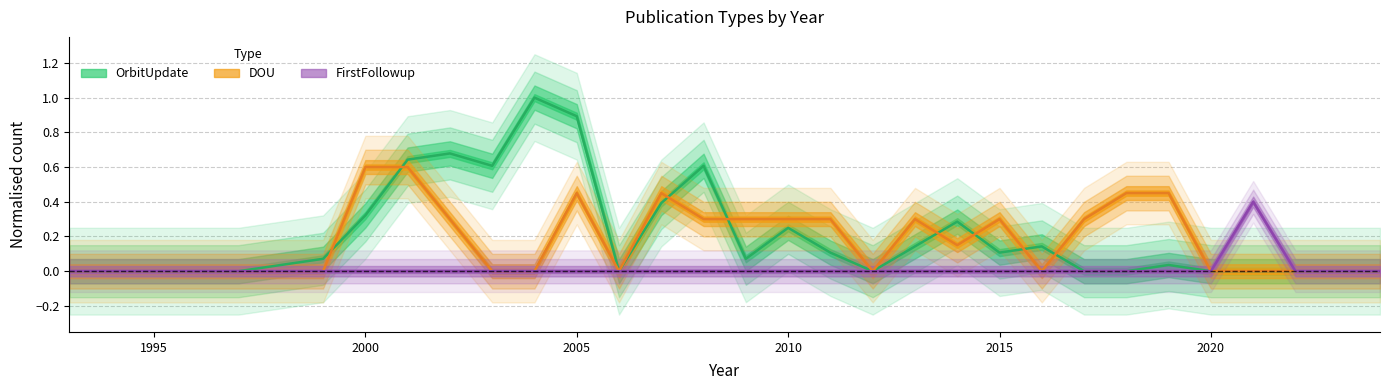

Reading left to right, transcribe all the data shown in this chart.

OrbitUpdate: 1993=0.0	1994=0.0	1995=0.0	1996=0.0	1997=0.0	1998=0.0	1999=0.1	2000=0.3	2001=0.6	2002=0.7	2003=0.6	2004=1.0	2005=0.9	2006=0.0	2007=0.4	2008=0.6	2009=0.1	2010=0.2	2011=0.1	2012=0.0	2013=0.1	2014=0.3	2015=0.1	2016=0.1	2017=0.0	2018=0.0	2019=0.0	2020=0.0	2021=0.0	2022=0.0	2023=0.0	2024=0.0
DOU: 1993=0.0	1994=0.0	1995=0.0	1996=0.0	1997=0.0	1998=0.0	1999=0.0	2000=0.6	2001=0.6	2002=0.3	2003=0.0	2004=0.0	2005=0.4	2006=0.0	2007=0.4	2008=0.3	2009=0.3	2010=0.3	2011=0.3	2012=0.0	2013=0.3	2014=0.1	2015=0.3	2016=0.0	2017=0.3	2018=0.4	2019=0.4	2020=0.0	2021=0.0	2022=0.0	2023=0.0	2024=0.0
FirstFollowup: 1993=0.0	1994=0.0	1995=0.0	1996=0.0	1997=0.0	1998=0.0	1999=0.0	2000=0.0	2001=0.0	2002=0.0	2003=0.0	2004=0.0	2005=0.0	2006=0.0	2007=0.0	2008=0.0	2009=0.0	2010=0.0	2011=0.0	2012=0.0	2013=0.0	2014=0.0	2015=0.0	2016=0.0	2017=0.0	2018=0.0	2019=0.0	2020=0.0	2021=0.4	2022=0.0	2023=0.0	2024=0.0